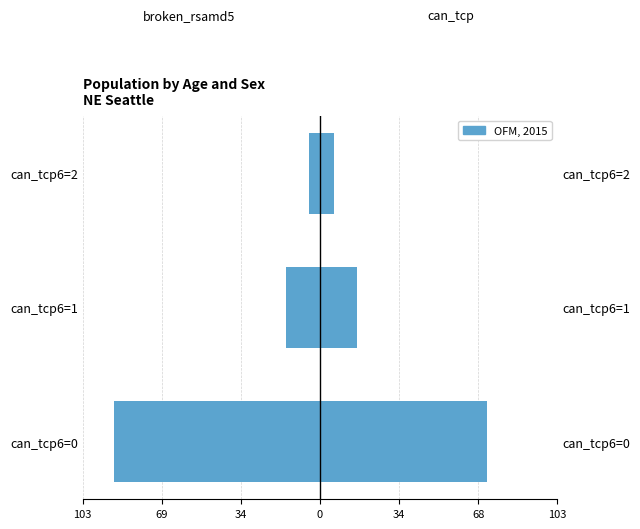

What is the average value of the can_tcp series?

32